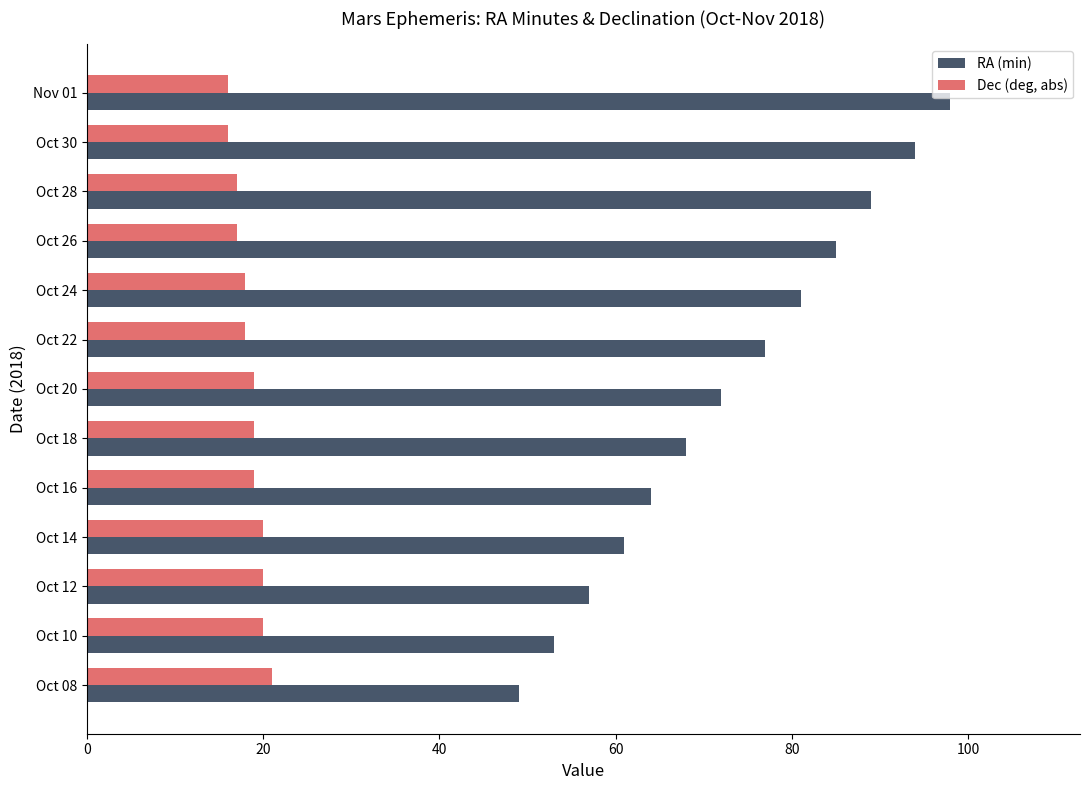

Which series has the largest total across all categories?

RA (min)